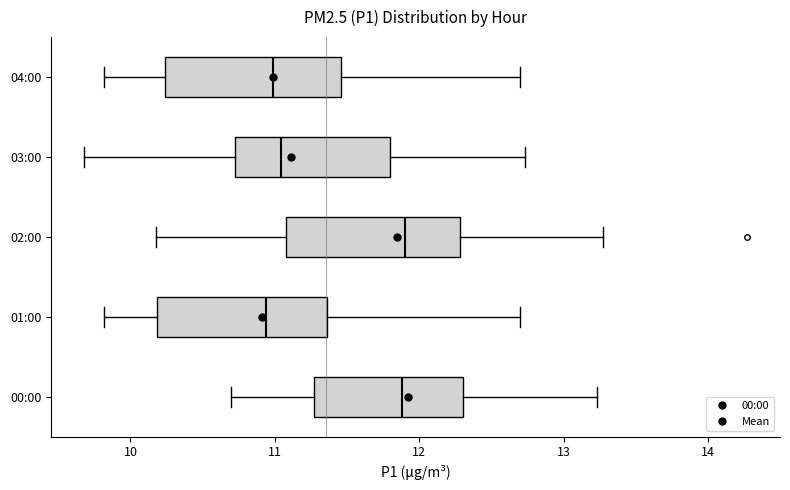

Where is the left edge of the box for 02:00 on the x-axis? The values are not printed on the chart, so give them approximately, as read against the axis.

11.1